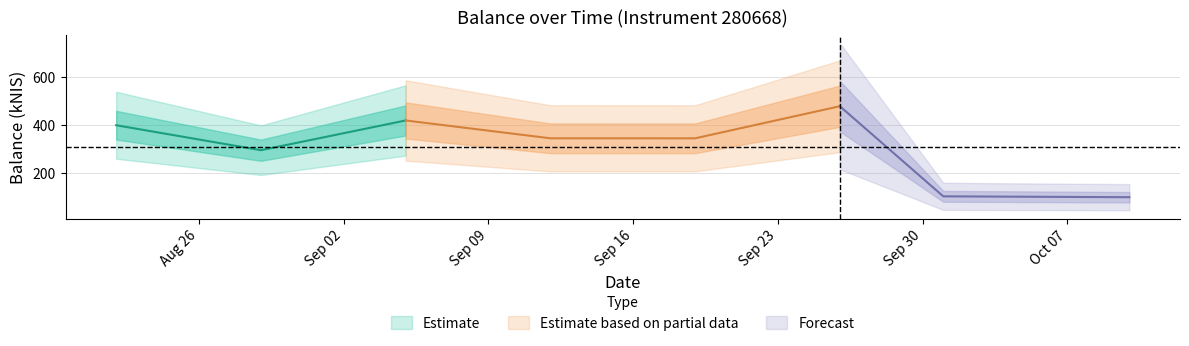

Where is the first local minimum?

2024-08-29